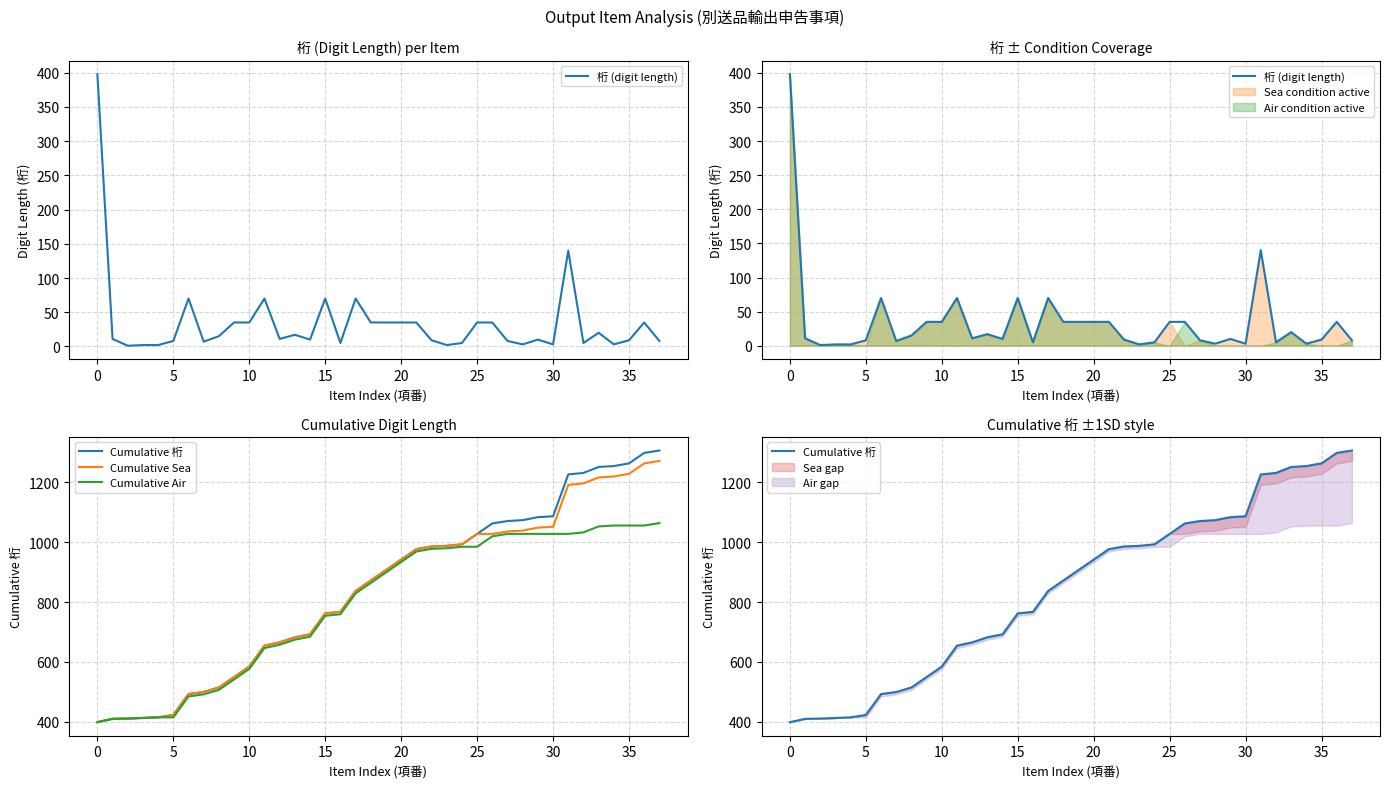

What is the sum of all Cumulative Sea values?

31650